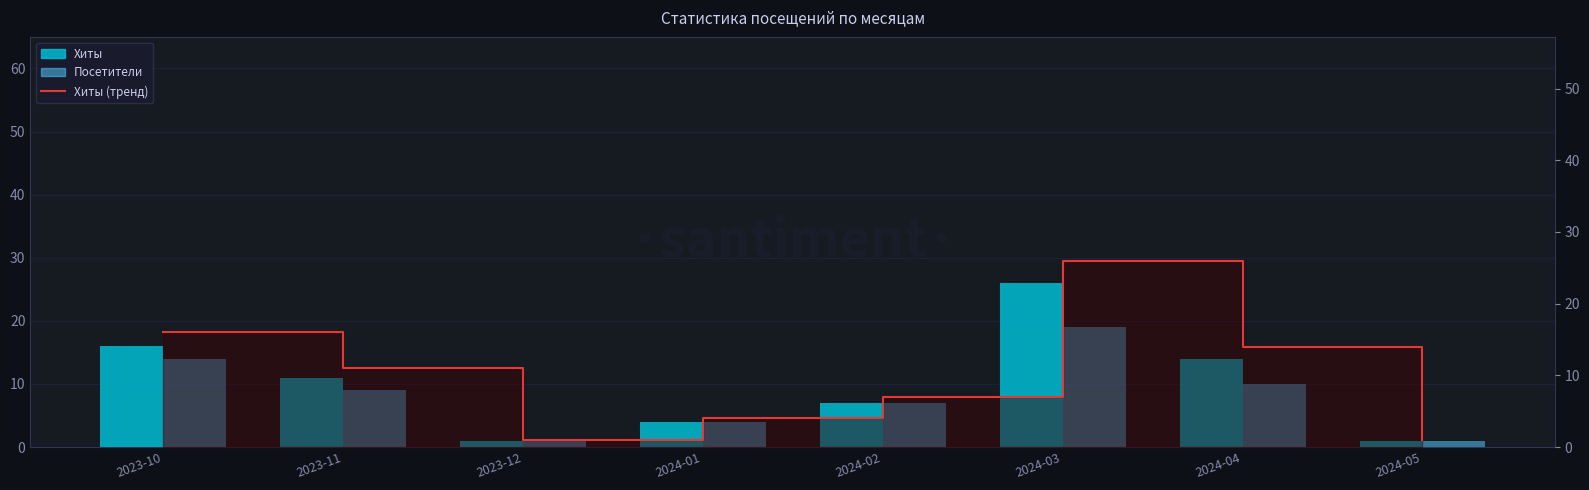

What is the difference between the second highest and minimum values in the Хиты series?

15